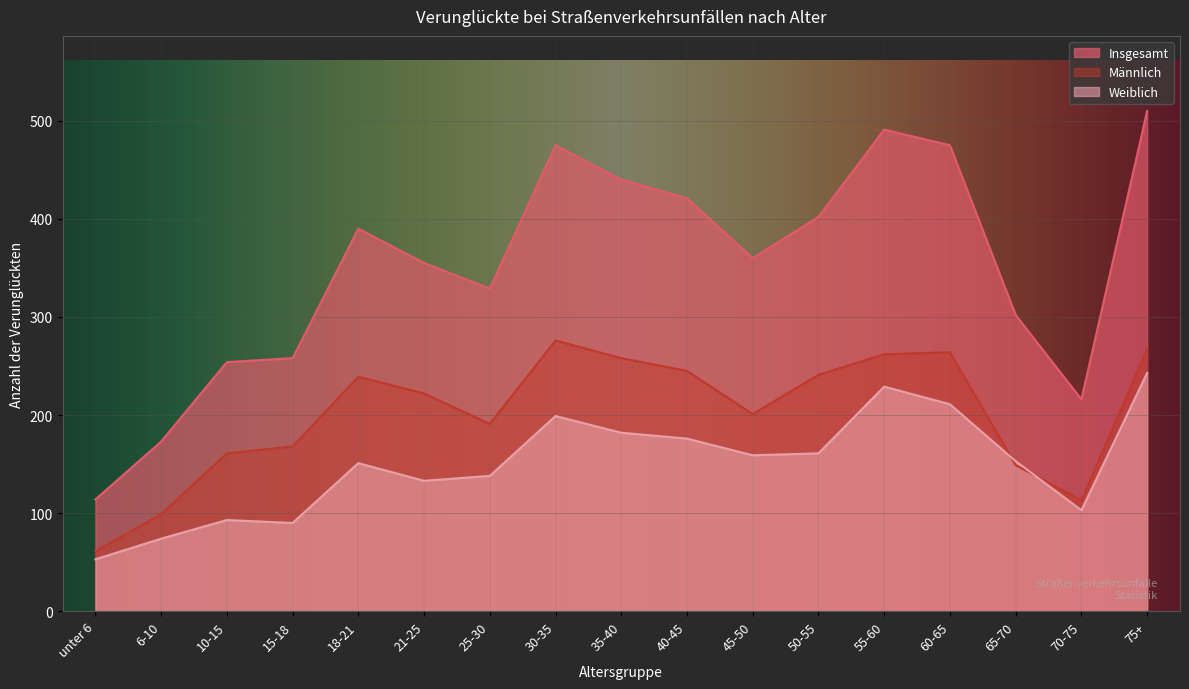

How many values in the Männlich series are below 222?

8